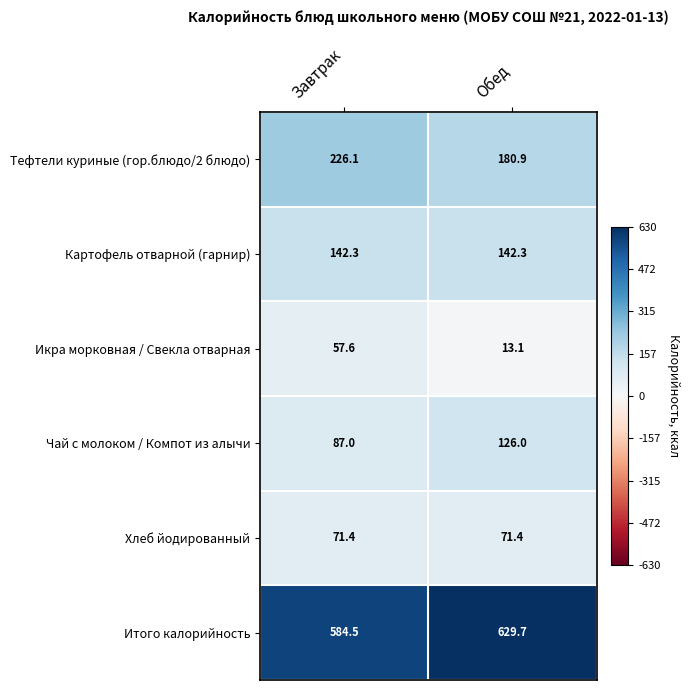

Reading left to right, extract all data points from this chart.

Тефтели куриные (гор.блюдо/2 блюдо): 226.1	180.9
Картофель отварной (гарнир): 142.3	142.3
Икра морковная / Свекла отварная: 57.6	13.1
Чай с молоком / Компот из алычи: 87.0	126.0
Хлеб йодированный: 71.4	71.4
Итого калорийность: 584.5	629.7